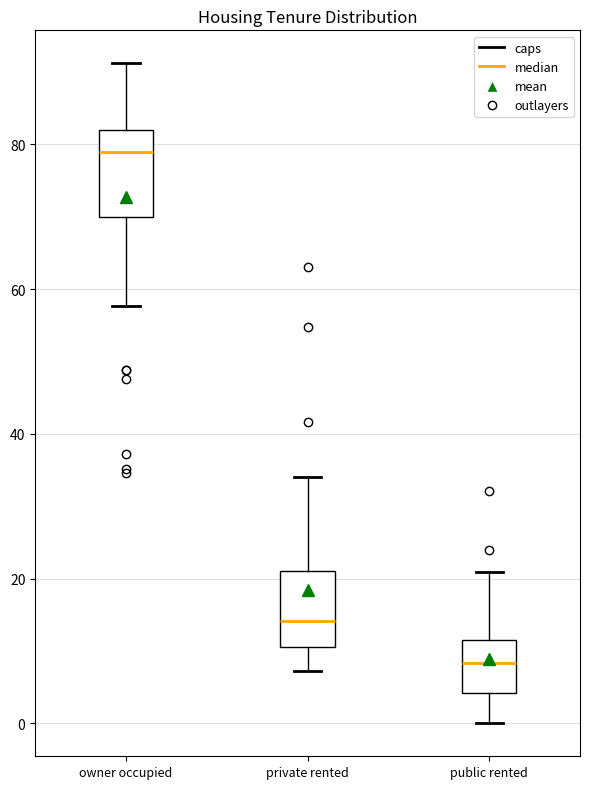

Reading left to right, read every box against the y-axis: the position of its median line, the range the box covers, and the ends of its whiskers. The values are not printed on the chart, so give them approximately, as read against the axis.

owner occupied: median 78, box 70 to 82, whiskers 58 to 92
private rented: median 14, box 10 to 22, whiskers 8 to 34
public rented: median 8, box 4 to 12, whiskers 0 to 20